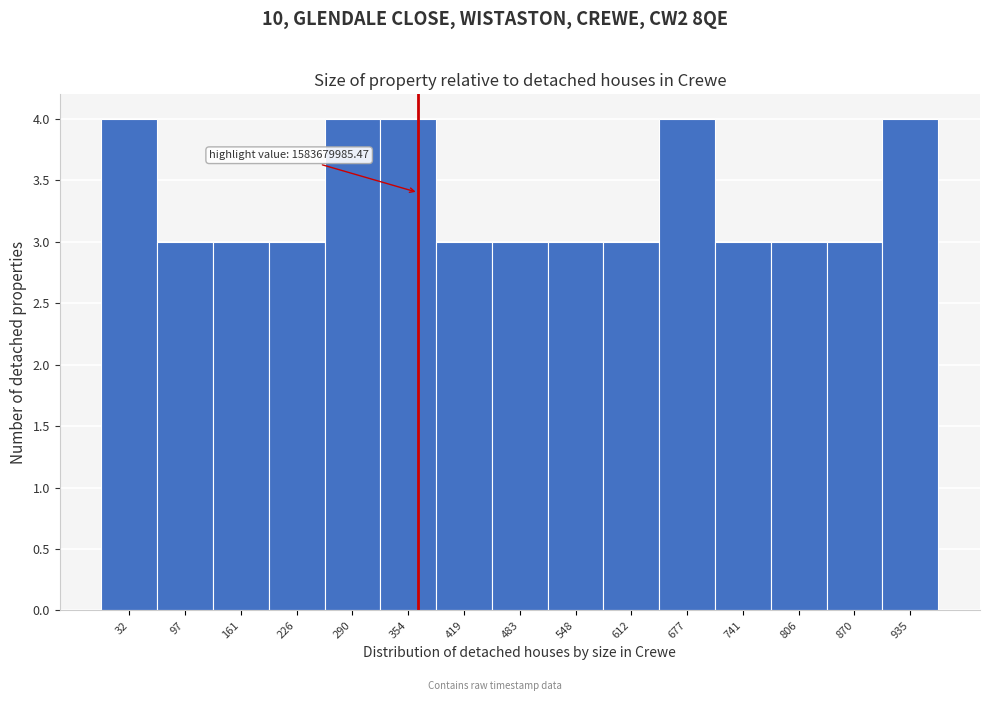

Reading left to right, transcribe all the data shown in this chart.

4	3	3	3	4	4	3	3	3	3	4	3	3	3	4